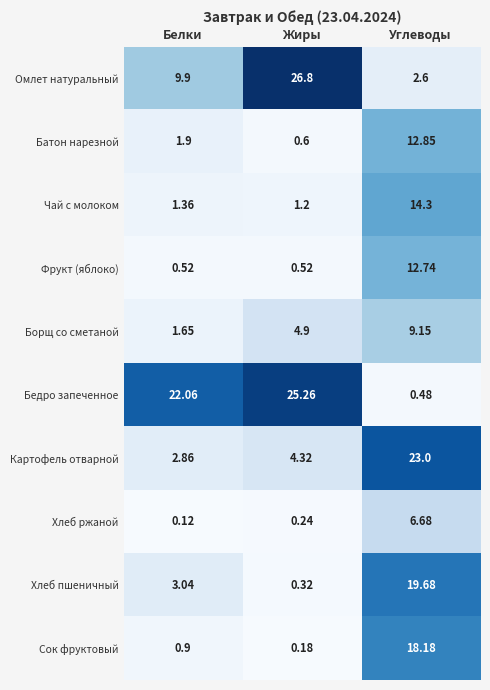

Which series has the largest total across all categories?

Бедро запеченное